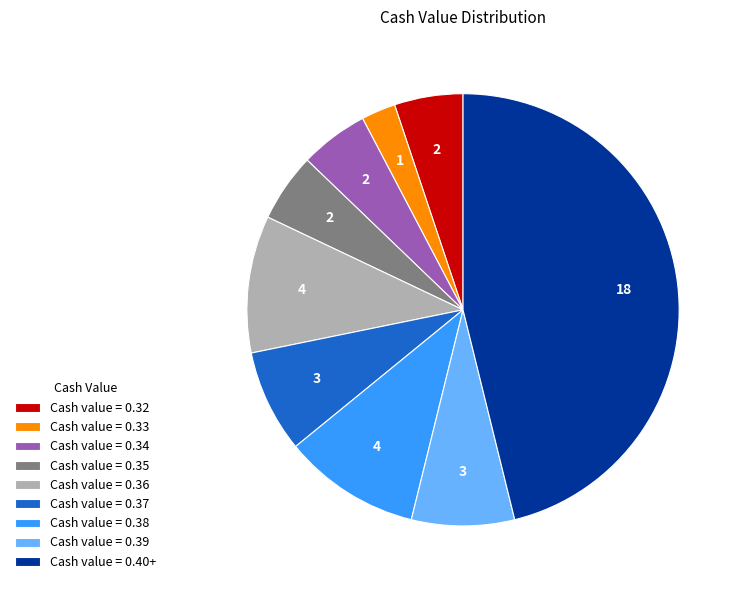

Do Cash value = 0.32 and Cash value = 0.33 together represent more than half of the pie?

No